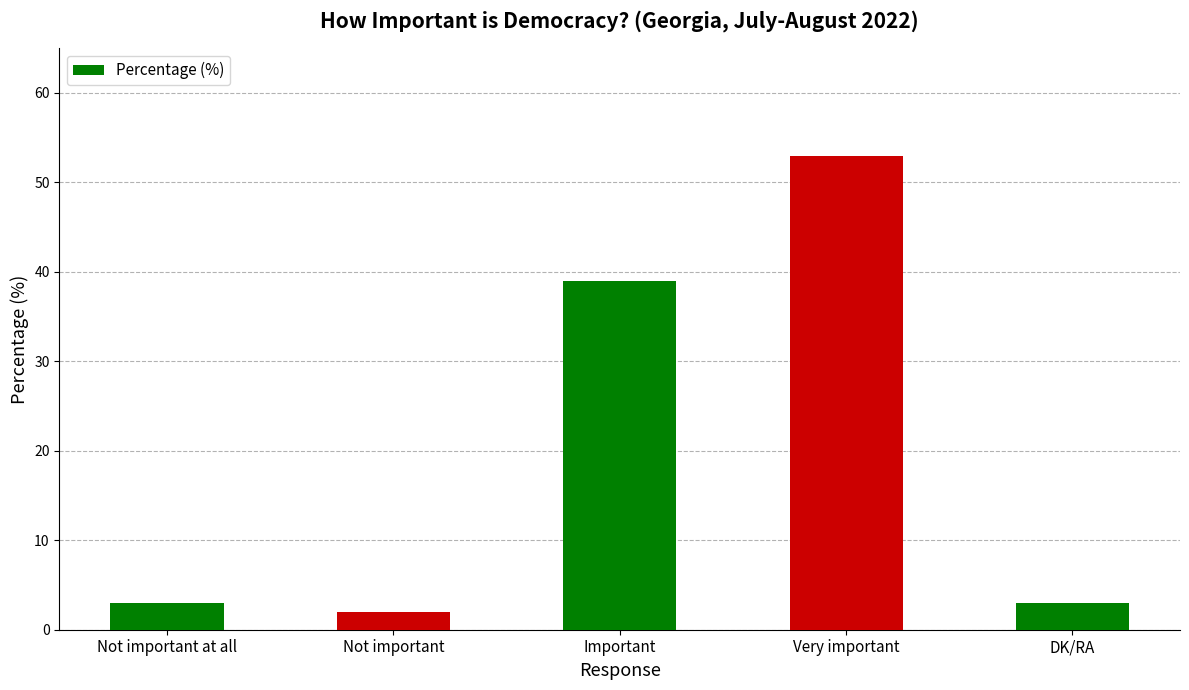

What is the sum of all values?

100